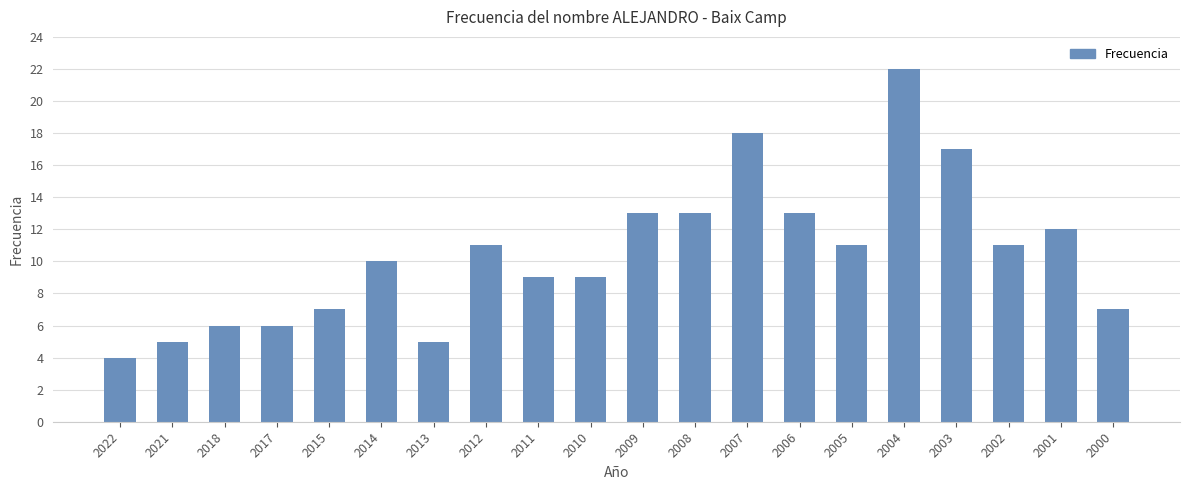

Is it true that the value at 2007 is 4?

False